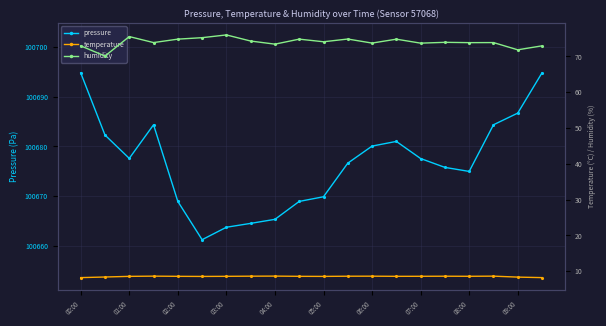

Reading left to right, what are all the values shown in this chart?

pressure: 100694.8	100682.3	100677.6	100684.3	100668.9	100661.2	100663.8	100664.5	100665.3	100668.9	100669.9	100676.6	100680.1	100681.0	100677.6	100675.8	100675.0	100684.3	100686.7	100694.8
temperature: 8.2	8.4	8.6	8.6	8.6	8.5	8.6	8.6	8.6	8.6	8.5	8.6	8.6	8.6	8.6	8.6	8.6	8.6	8.3	8.2
humidity: 73.0	70.1	75.6	73.9	74.8	75.3	76.0	74.3	73.5	74.8	74.1	74.9	73.8	74.8	73.7	74.0	73.9	73.9	71.9	73.0